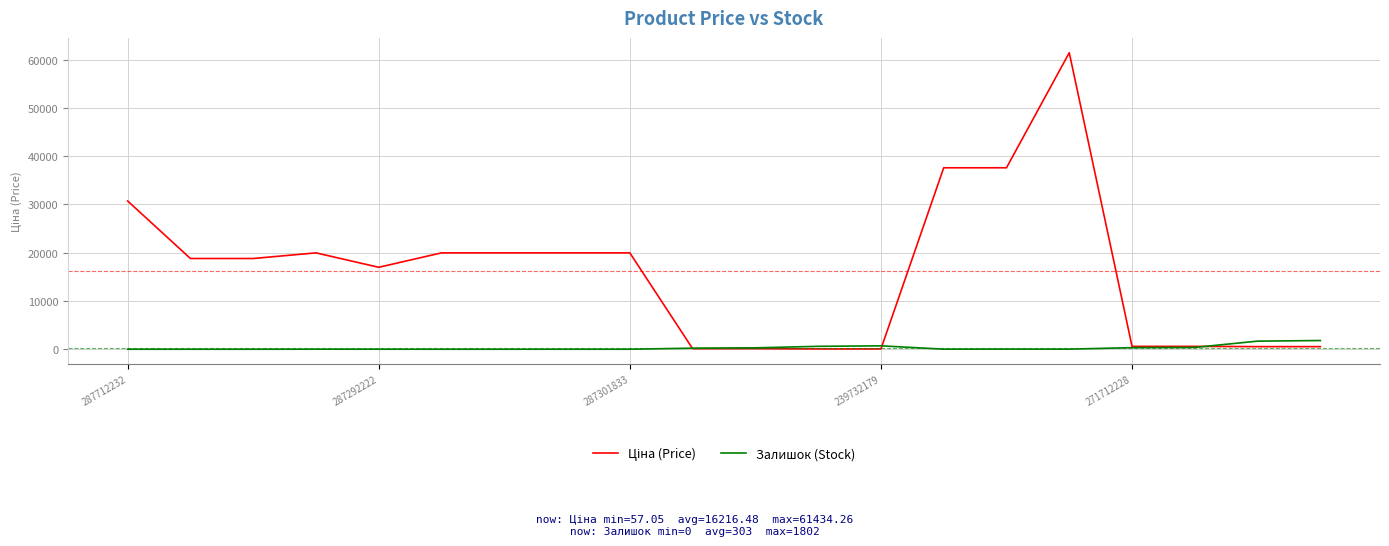

What is the highest value of the Залишок (Stock) series?

1802.0